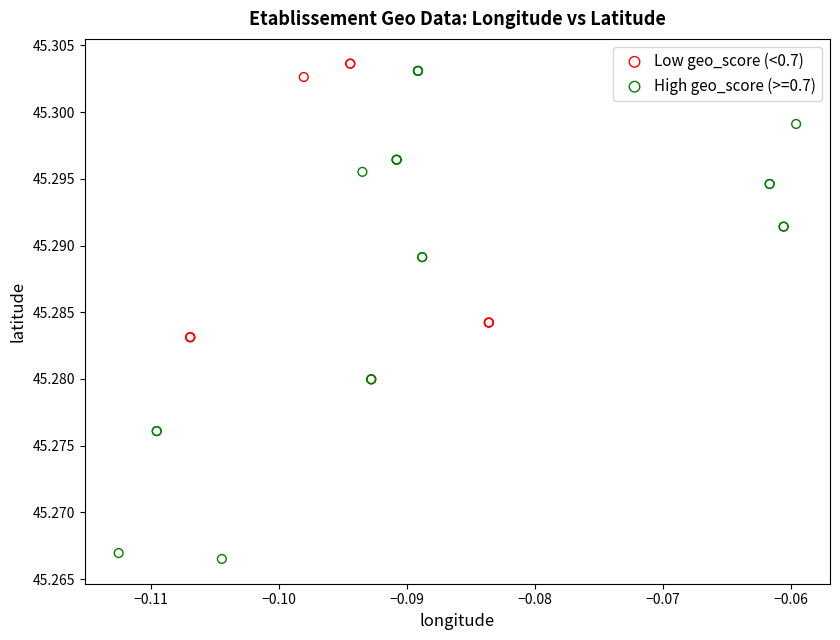

Which series reaches the minimum Y coordinate?

High geo_score (>=0.7)